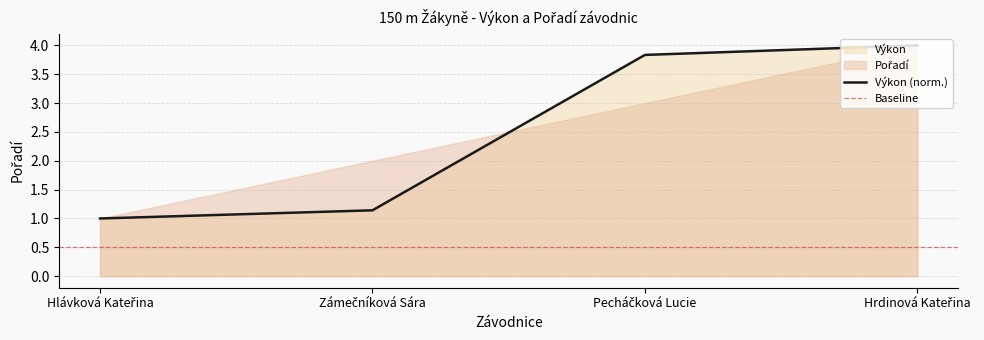

What is the sum of all values?

10.0